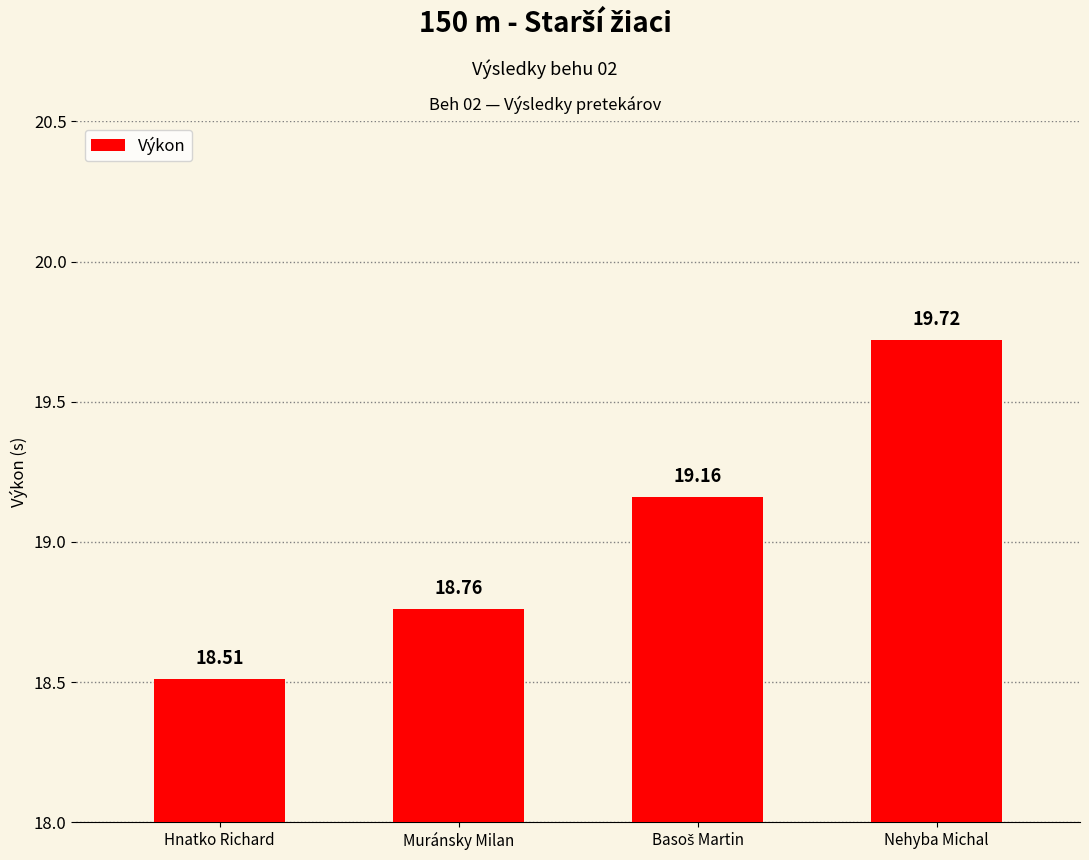

Which label corresponds to the smallest value in the chart?

Hnatko Richard